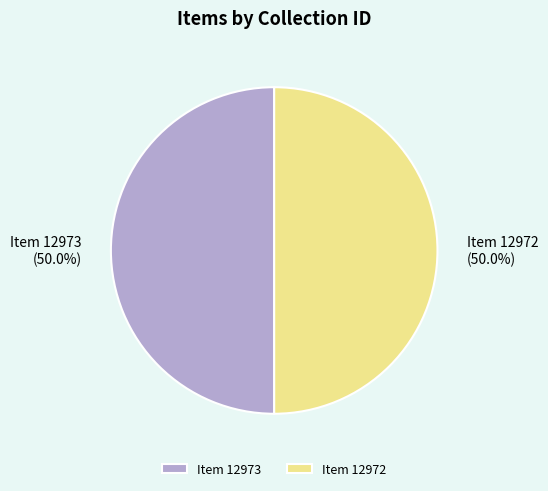

Approximately how many times larger is the value at Item 12973 compared to Item 12972?

1.0